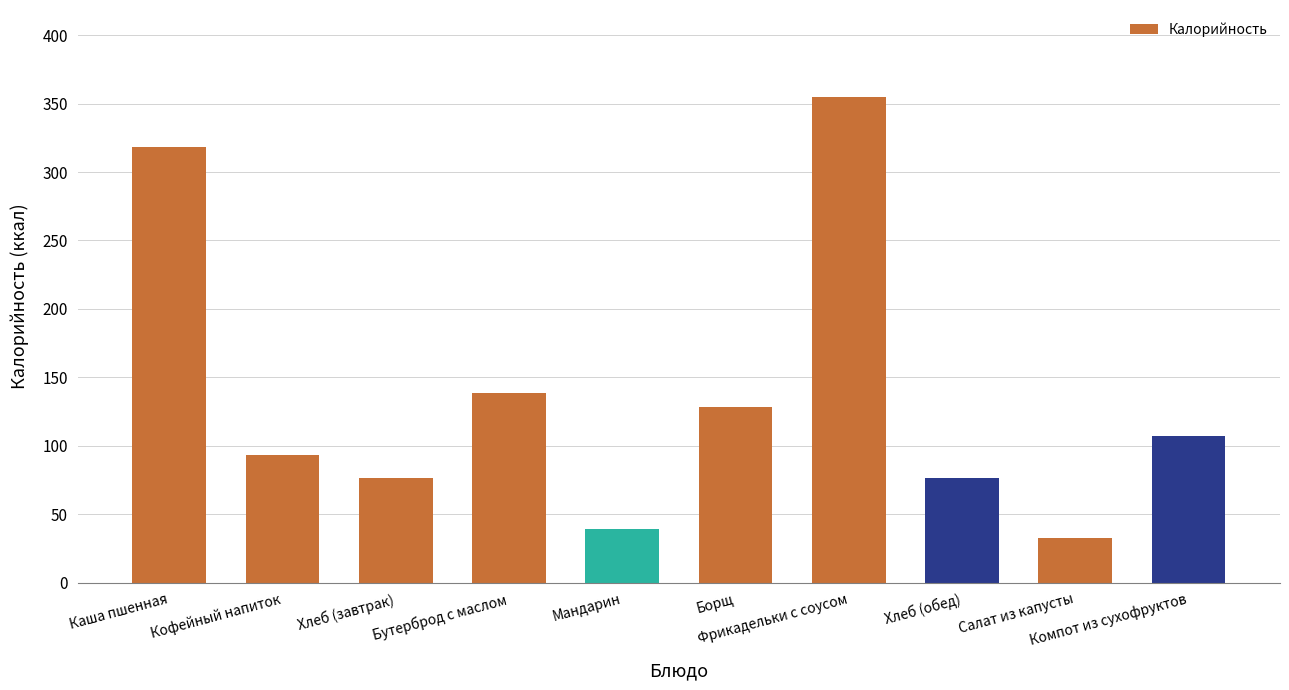

What is the label of the 7th bar from the right?

Бутерброд с маслом